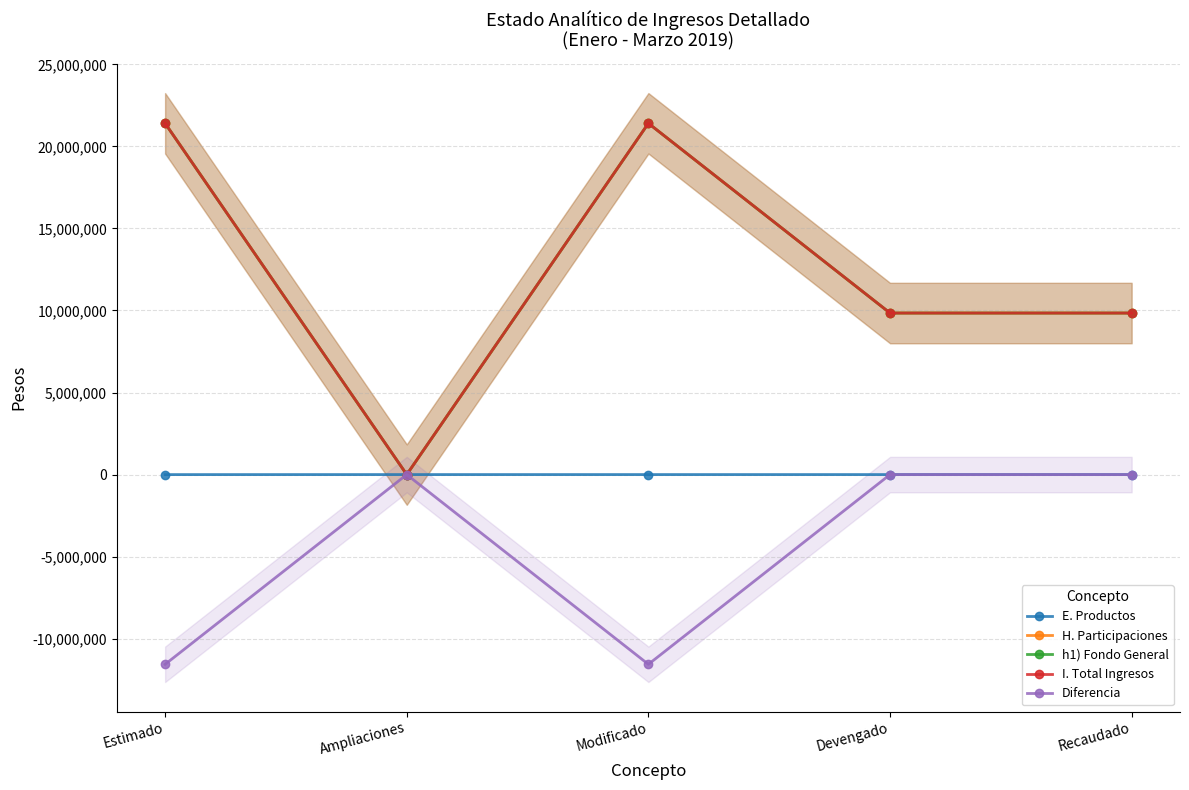

The value of E. Productos at Recaudado is 1431. True or false?

True